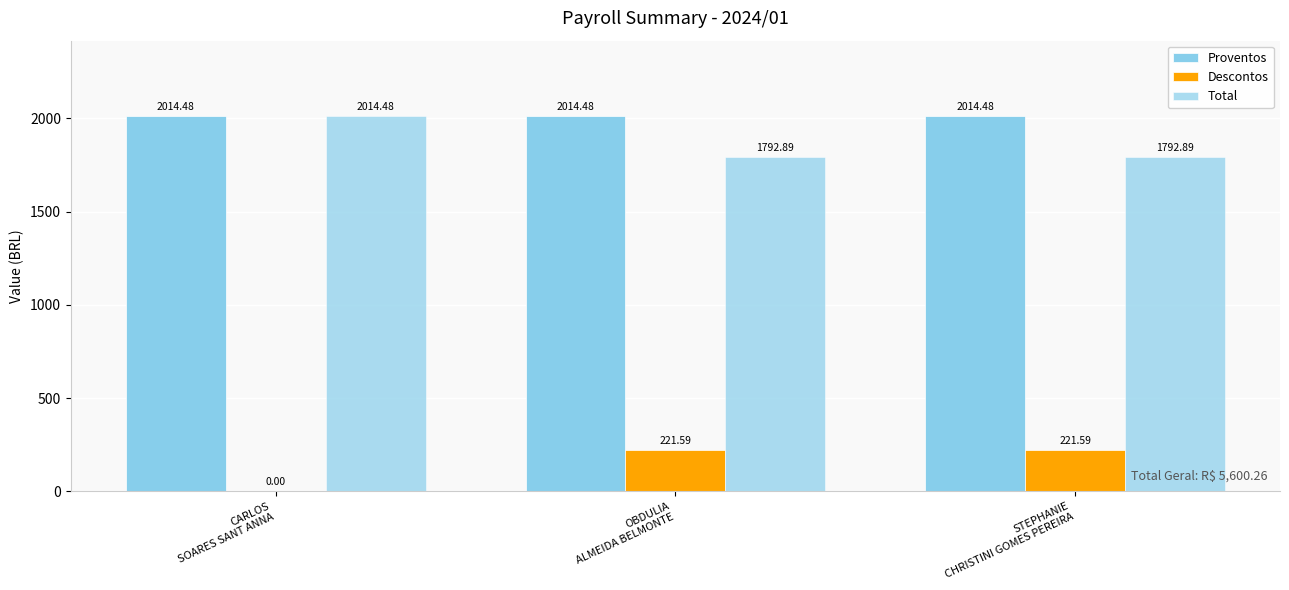

How many groups of bars are there?

3